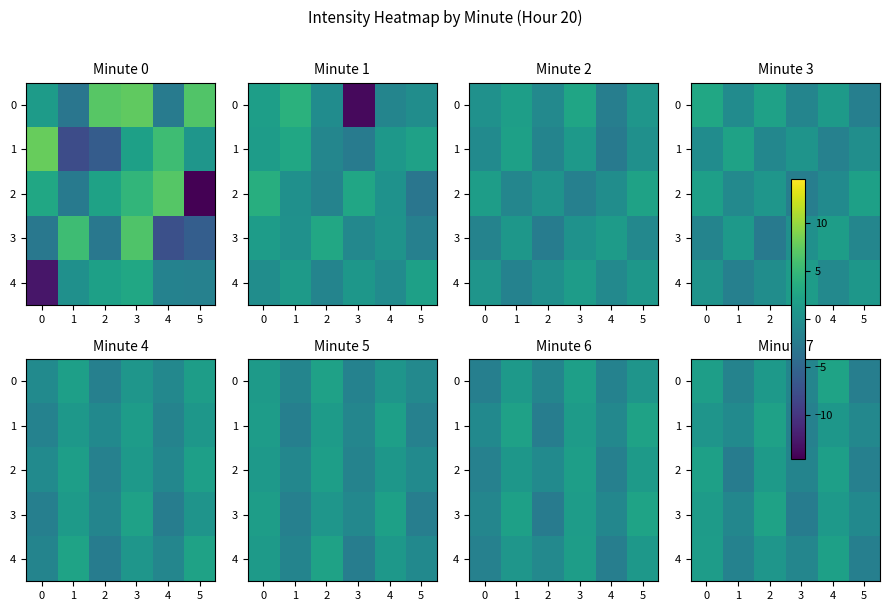

List the labels in order of 0 value, largest first.

4, 0, 2, 3, 1, 5